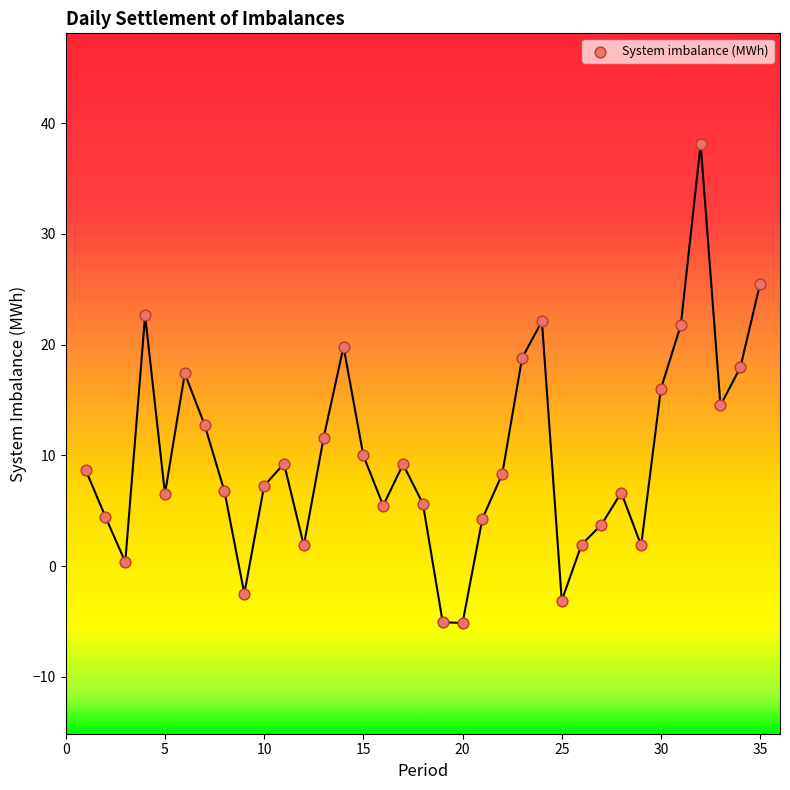

What is the range of Y values (max minus min)?

43.2